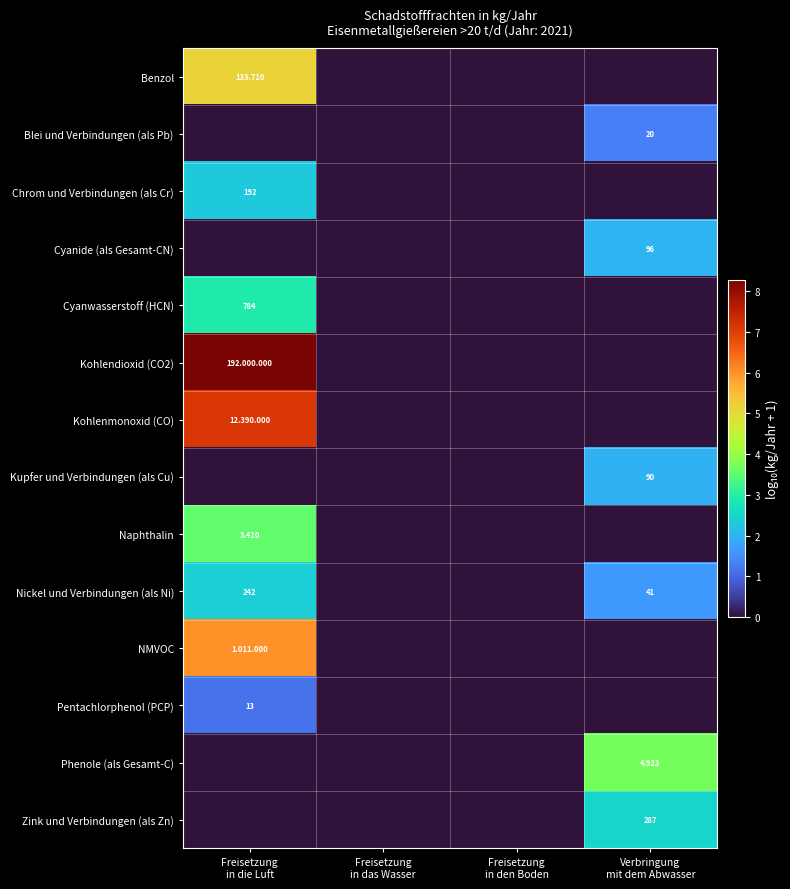

The value of NMVOC at Freisetzung in die Luft is 6.0. True or false?

True